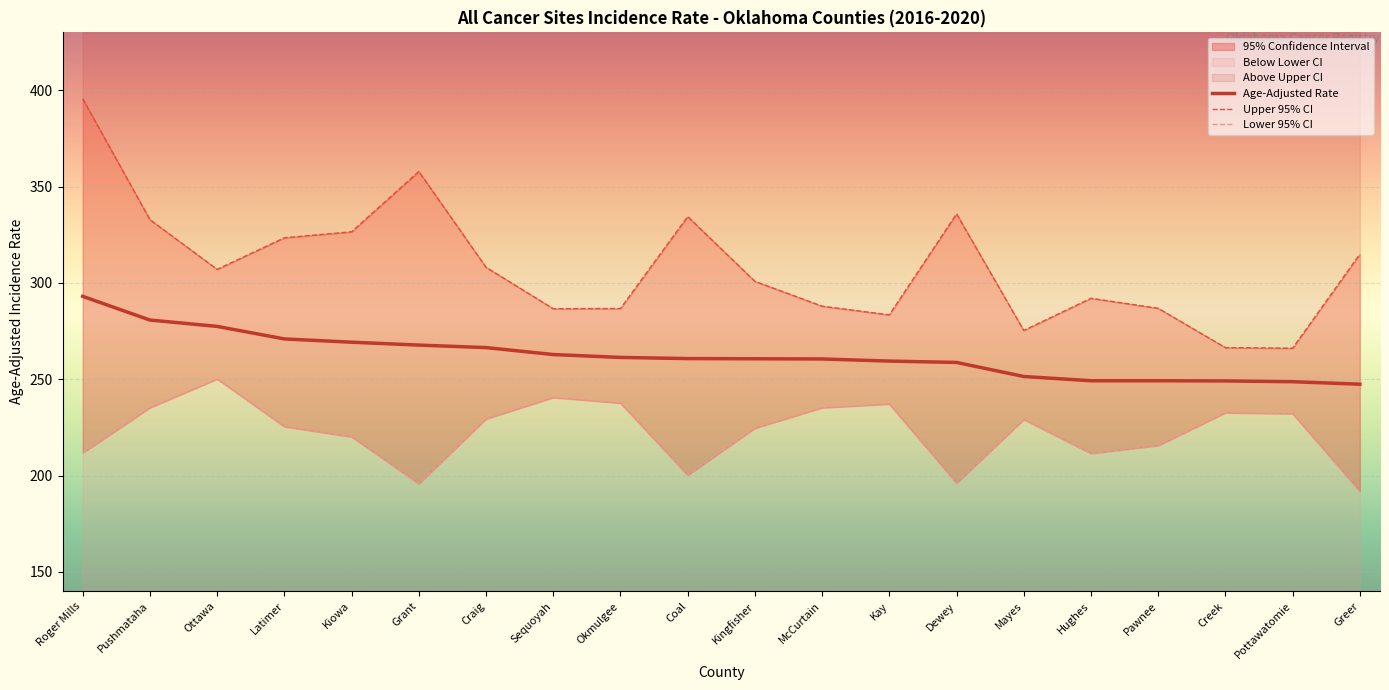

Between Coal and Okmulgee, which is larger?

Okmulgee